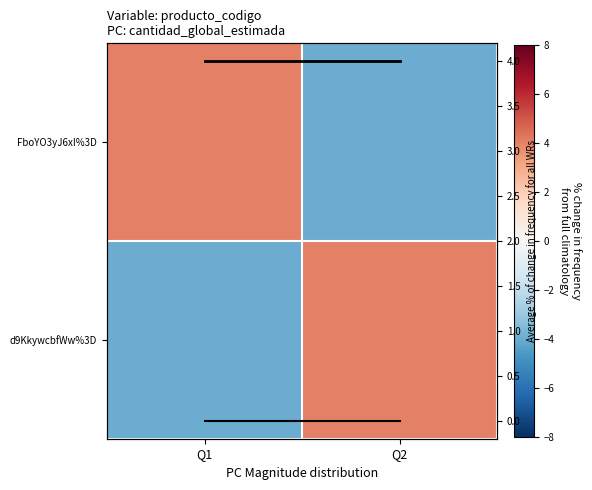

What is the difference between the FboYO3yJ6xI%3D values at Q2 and Q1?

8